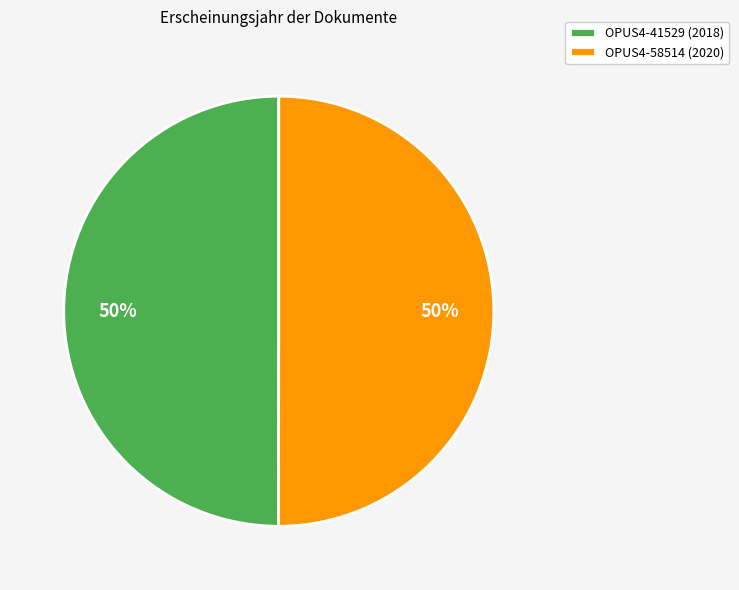

To the nearest percent, what percentage of the pie is OPUS4-58514?

50%